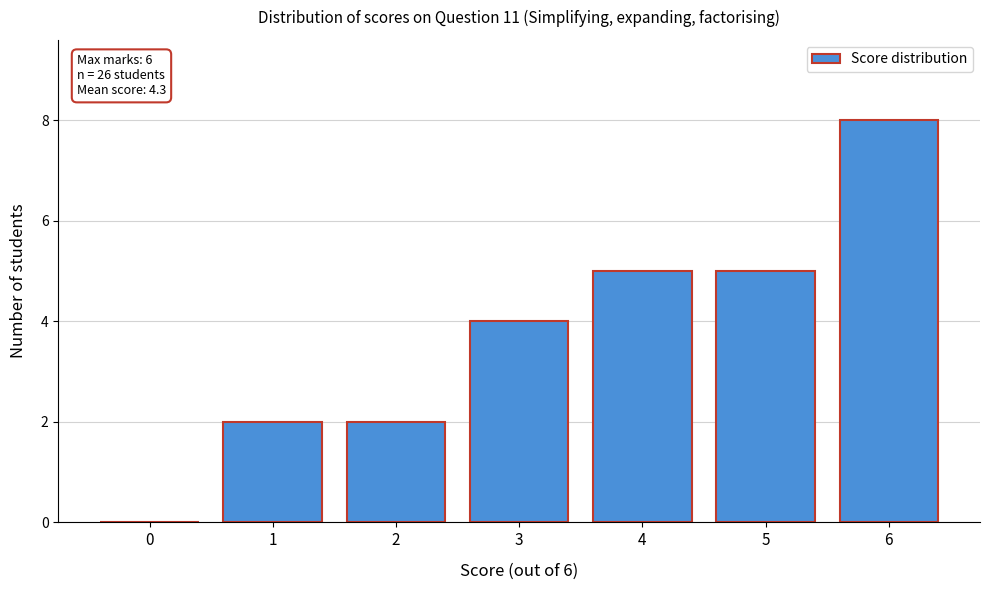

Which range on the x-axis has the tallest bar?

5.5 to 6.5